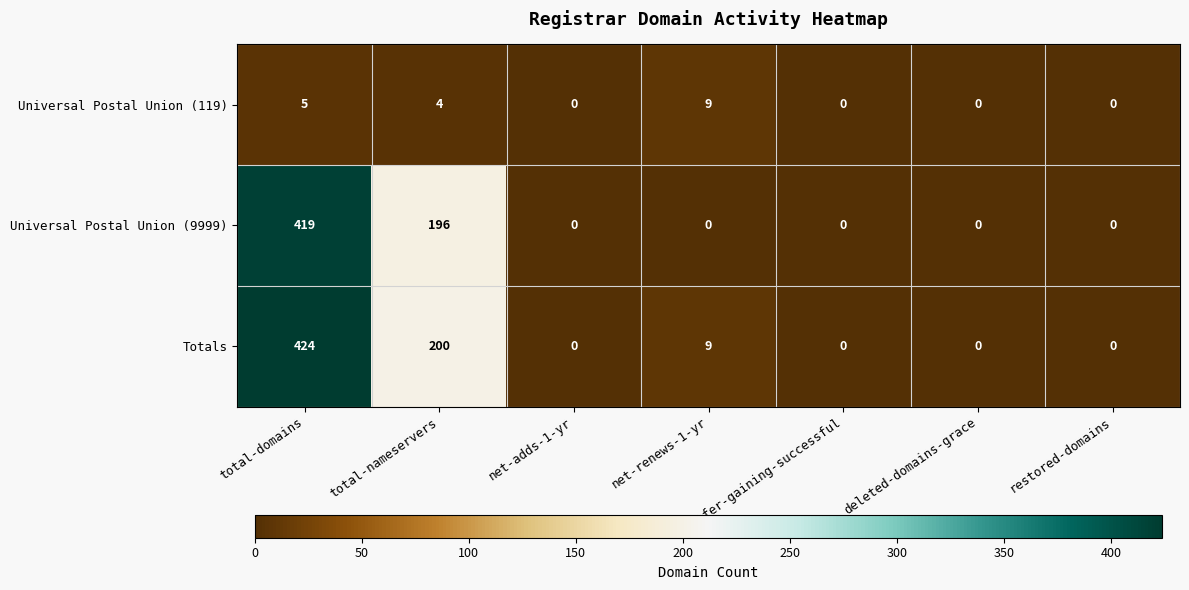

The Totals series shows -248 at transfer-gaining-successful. True or false?

False